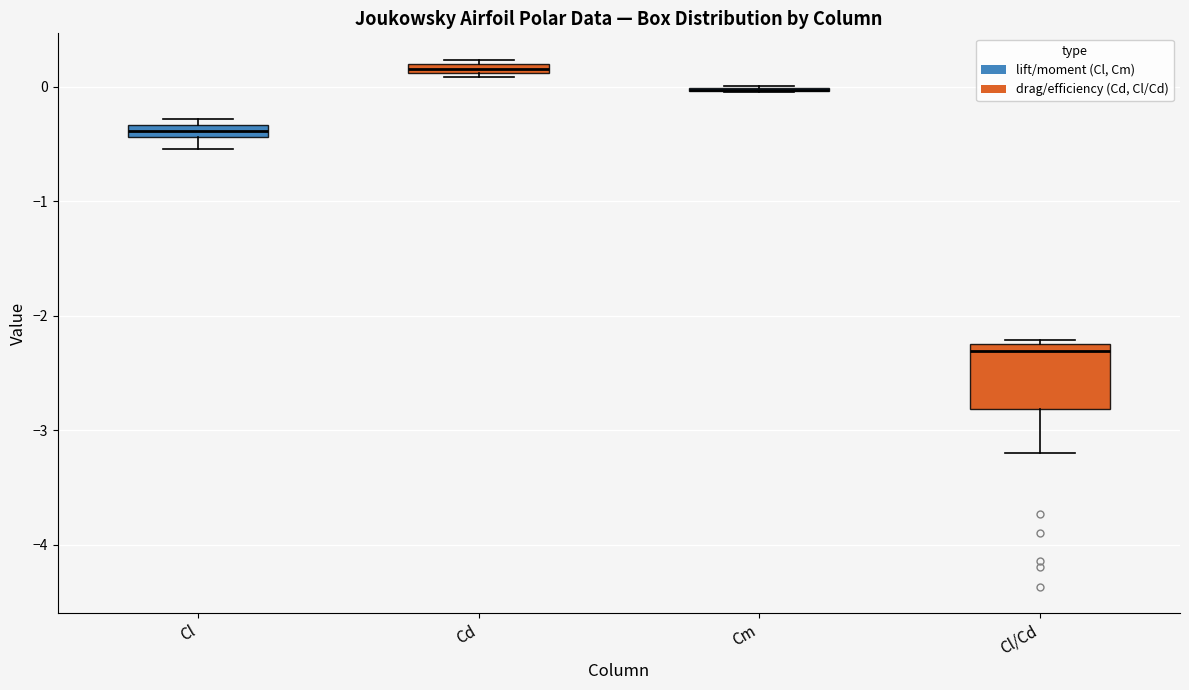

Where does the lower whisker of the box for Cl/Cd end on the y-axis? The values are not printed on the chart, so give them approximately, as read against the axis.

-3.2